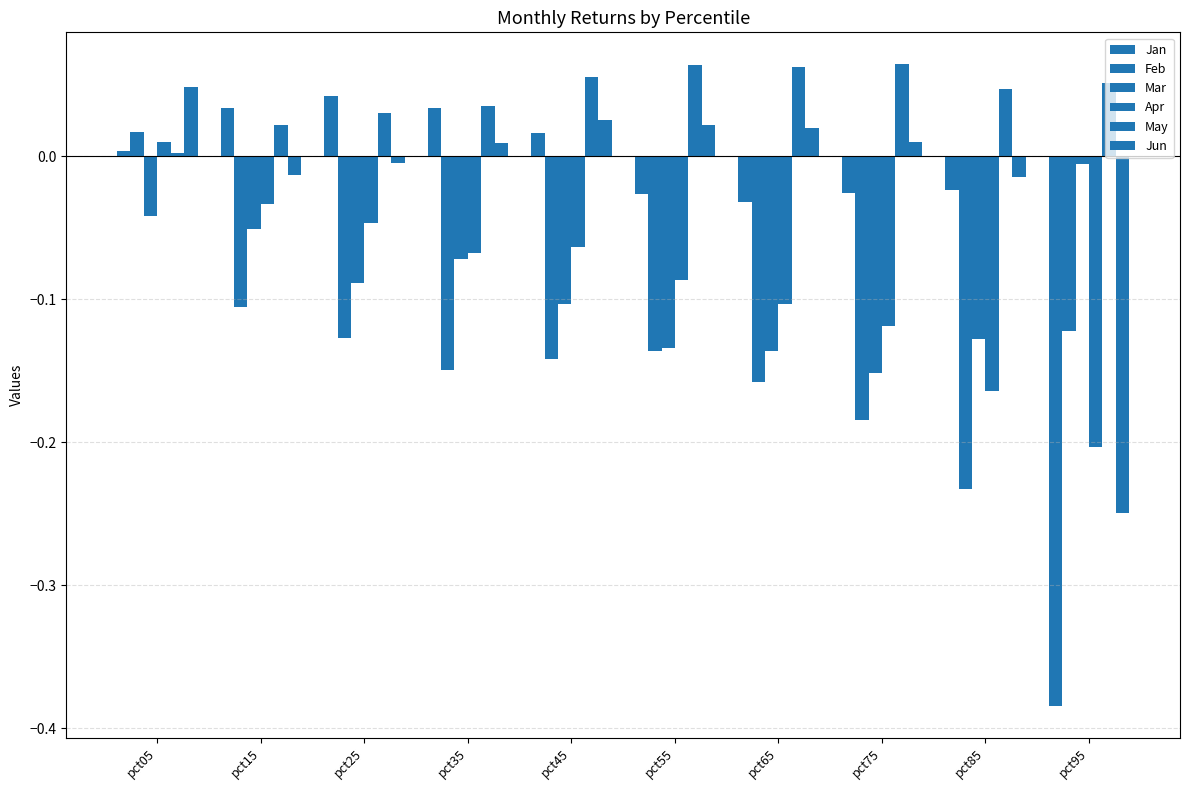

The Apr series shows -0.2 at pct95. True or false?

True